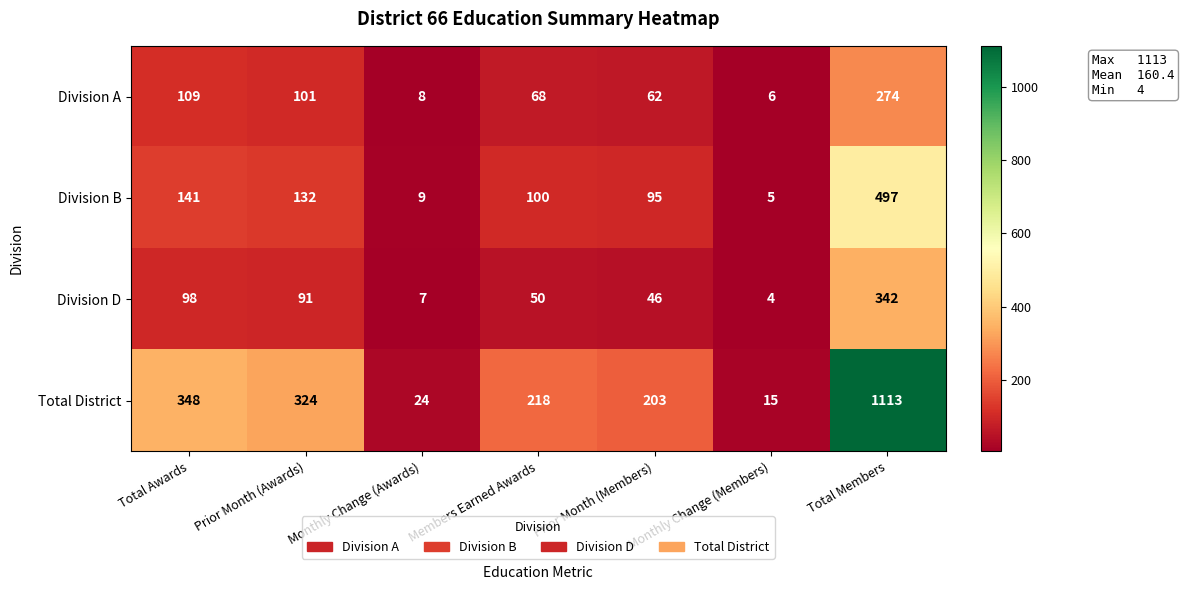

Where does the Division B series first go above 100?

Total Awards